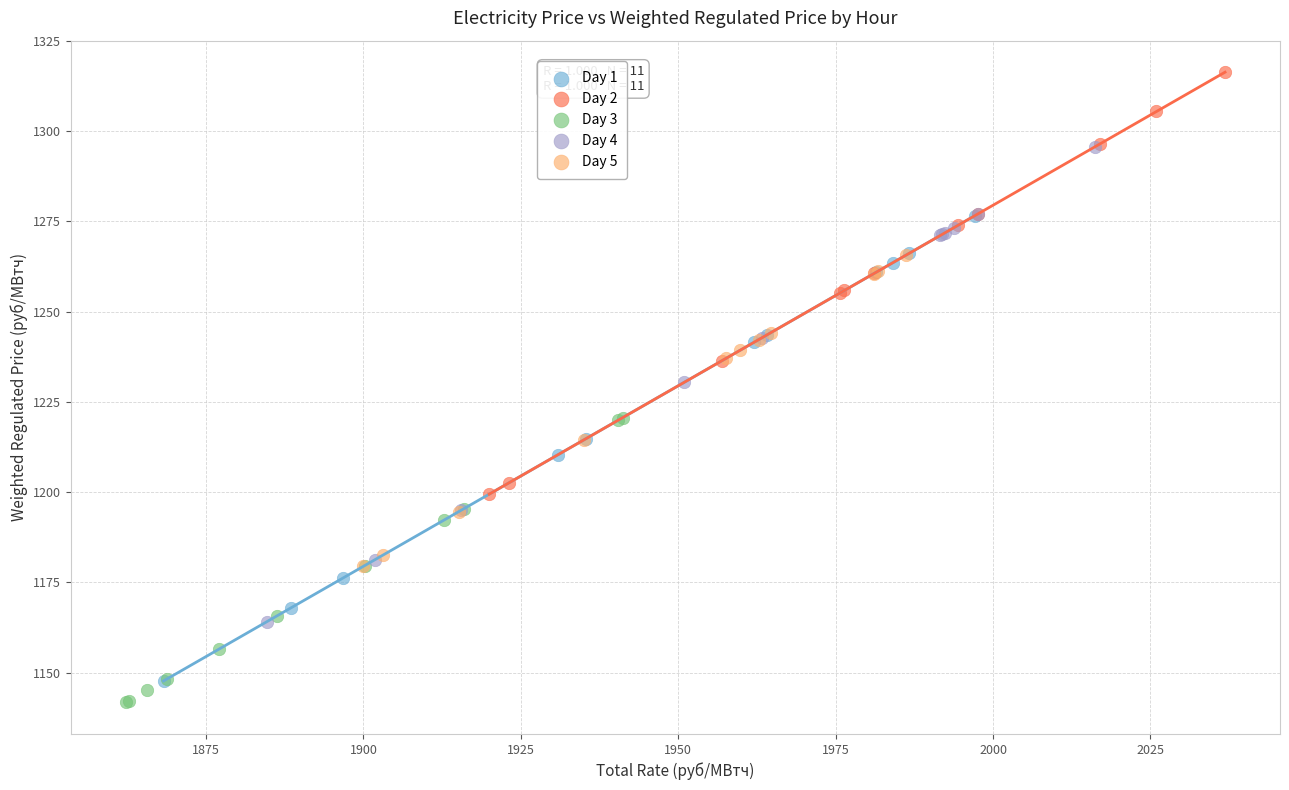

Which series contains the highest Y value?

Day 2